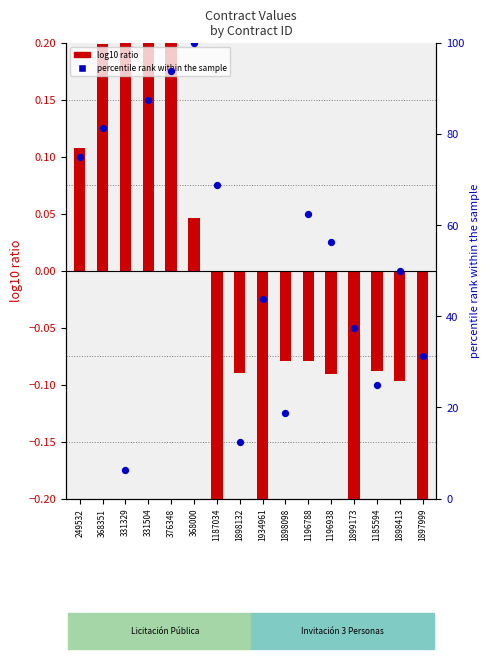

At how many categories does at least one series exceed 48?

9